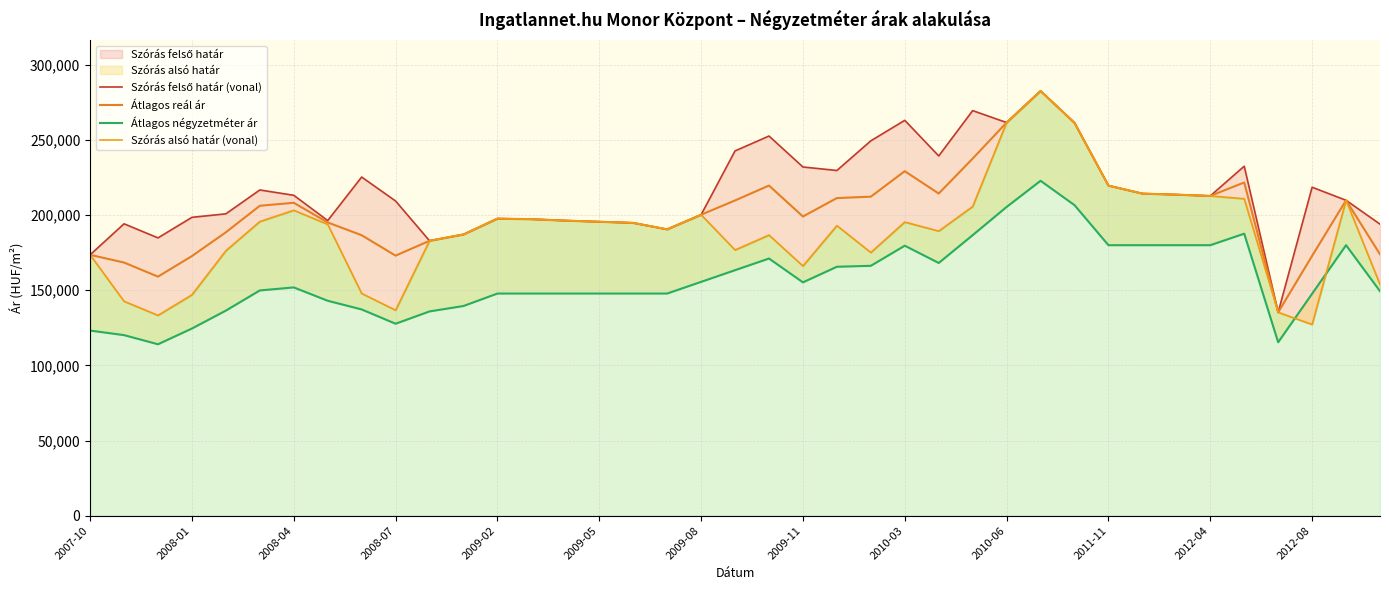

True or false: Szórás felső határ (vonal) and Átlagos reál ár intersect in this chart.

False